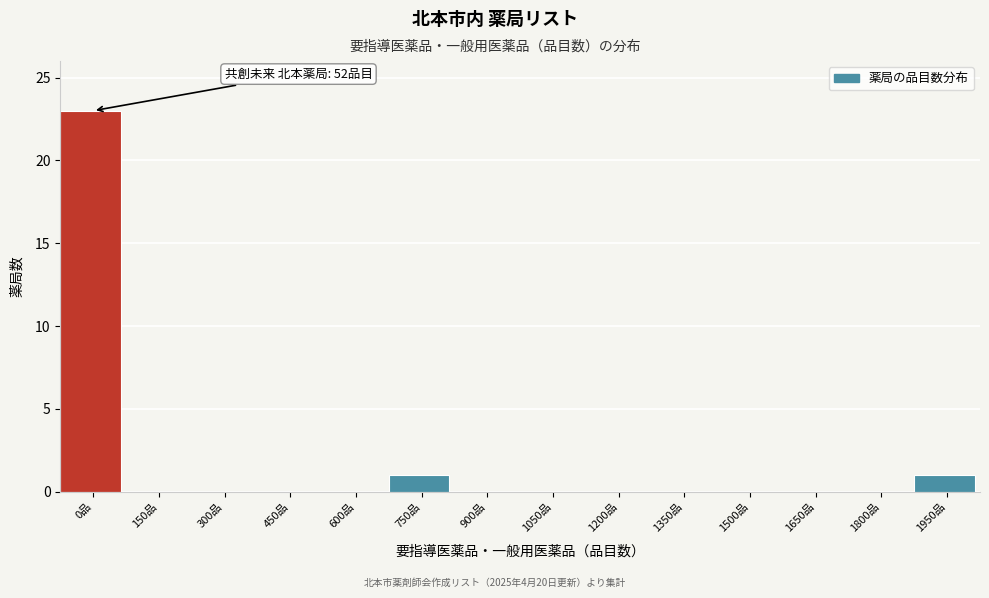

Reading left to right, extract all data points from this chart.

0品=23	150品=0	300品=0	450品=0	600品=0	750品=1	900品=0	1050品=0	1200品=0	1350品=0	1500品=0	1650品=0	1800品=0	1950品=1